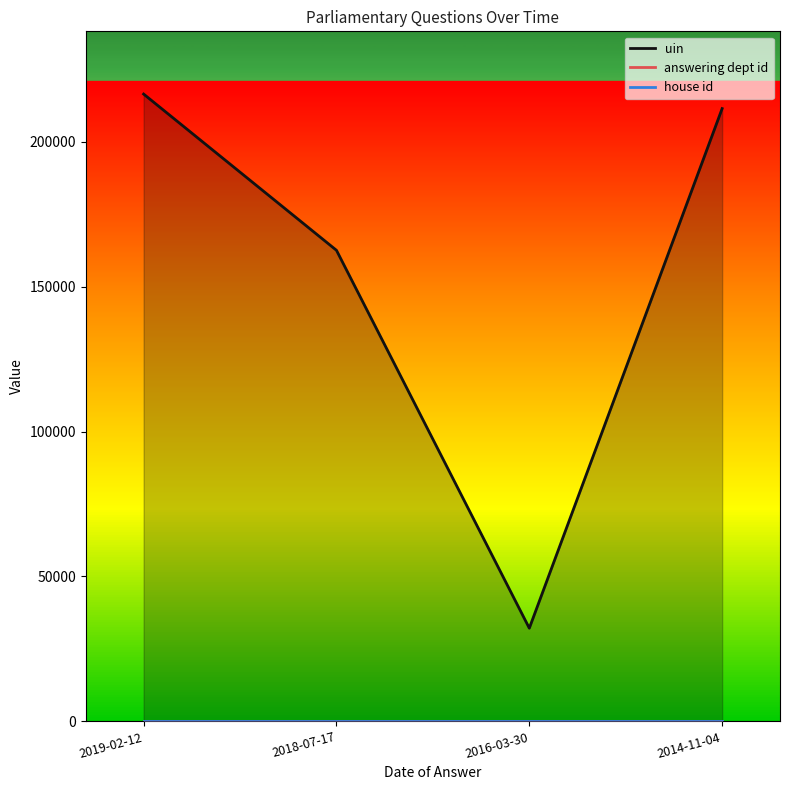

What position from the left is 2016-03-30?

3